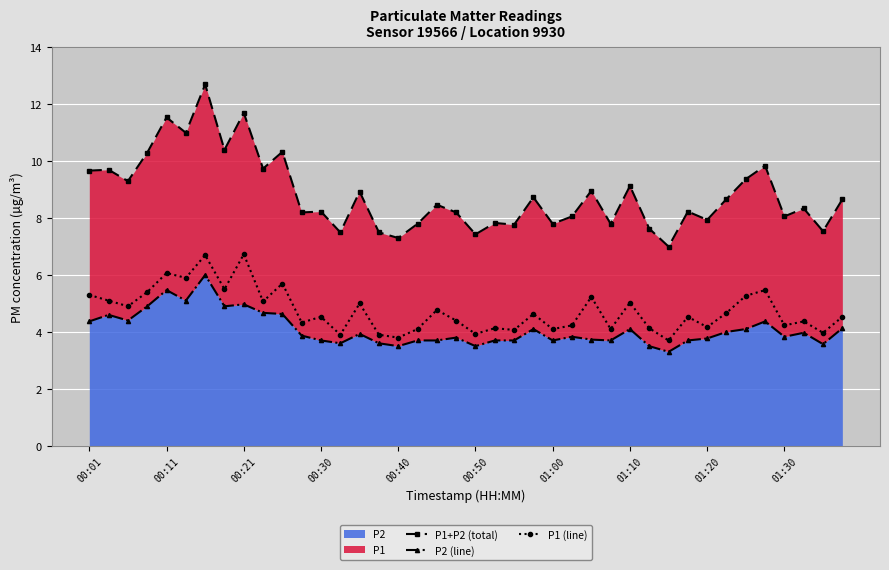

How many categories are shown in the chart?

40